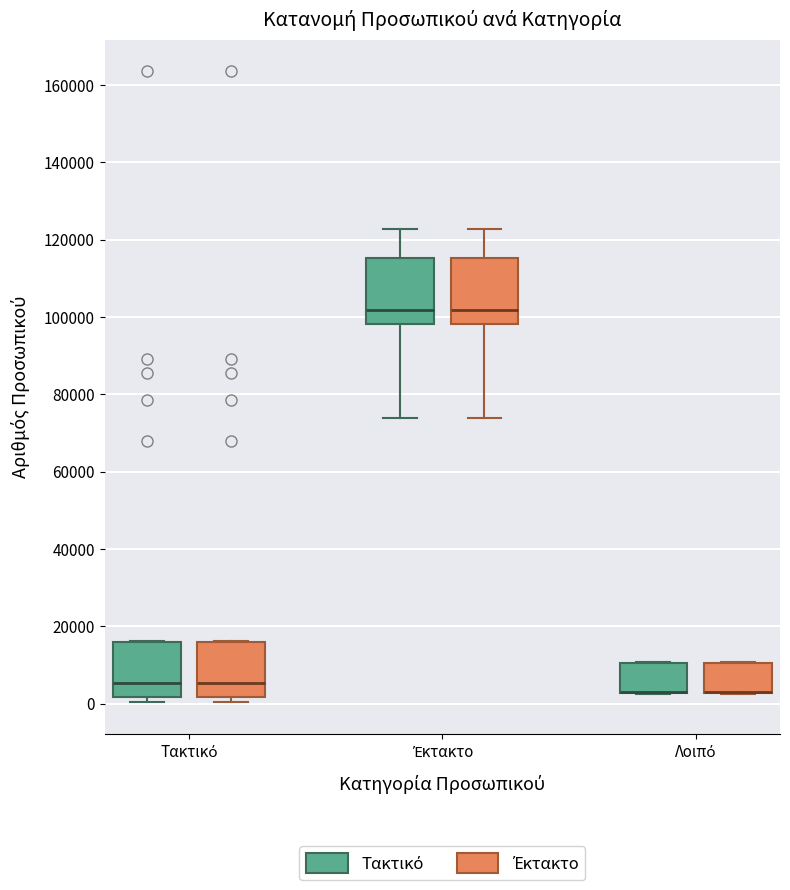

Where is the upper edge of the box for Τακτικό (Έκτακτο) on the y-axis? The values are not printed on the chart, so give them approximately, as read against the axis.

16000